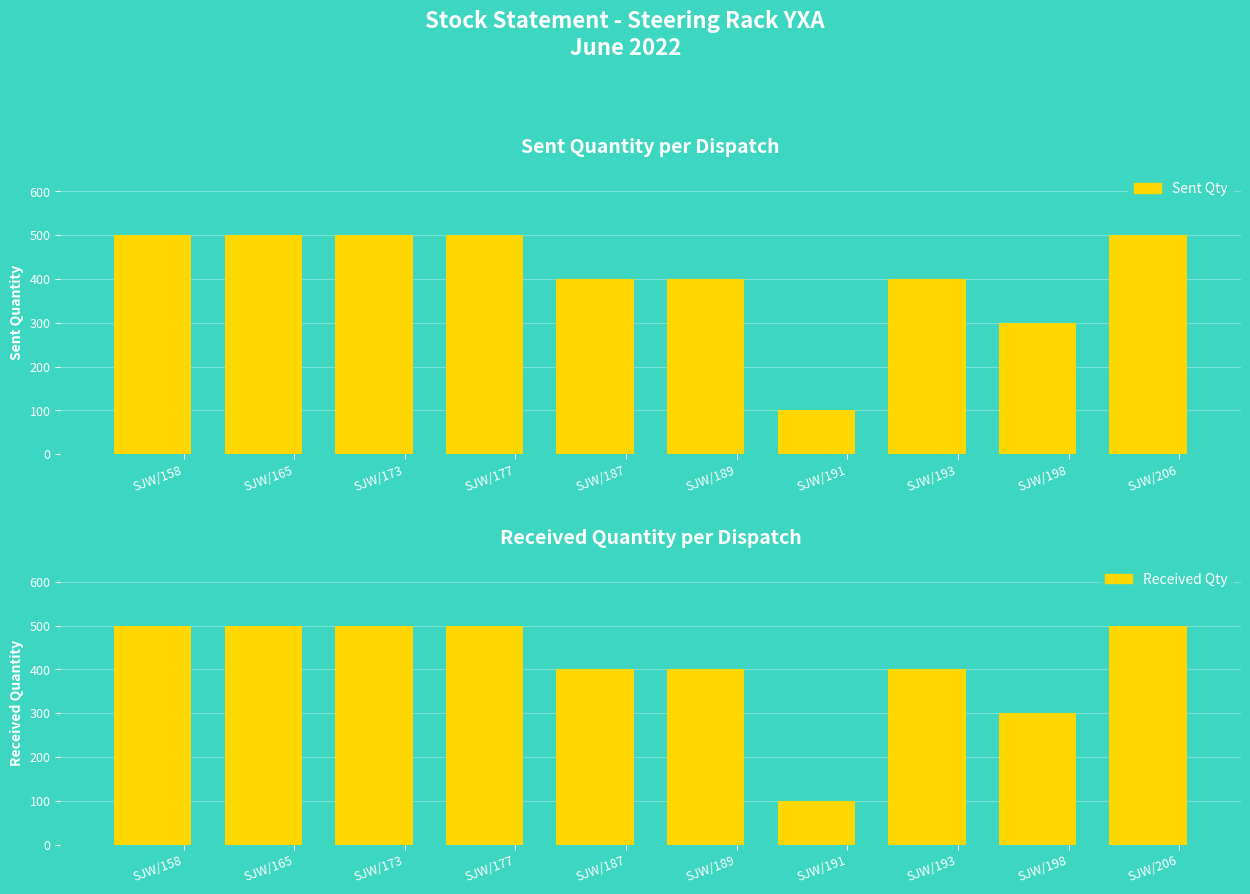

At which category does the chart reach its minimum across all series?

SJW/191